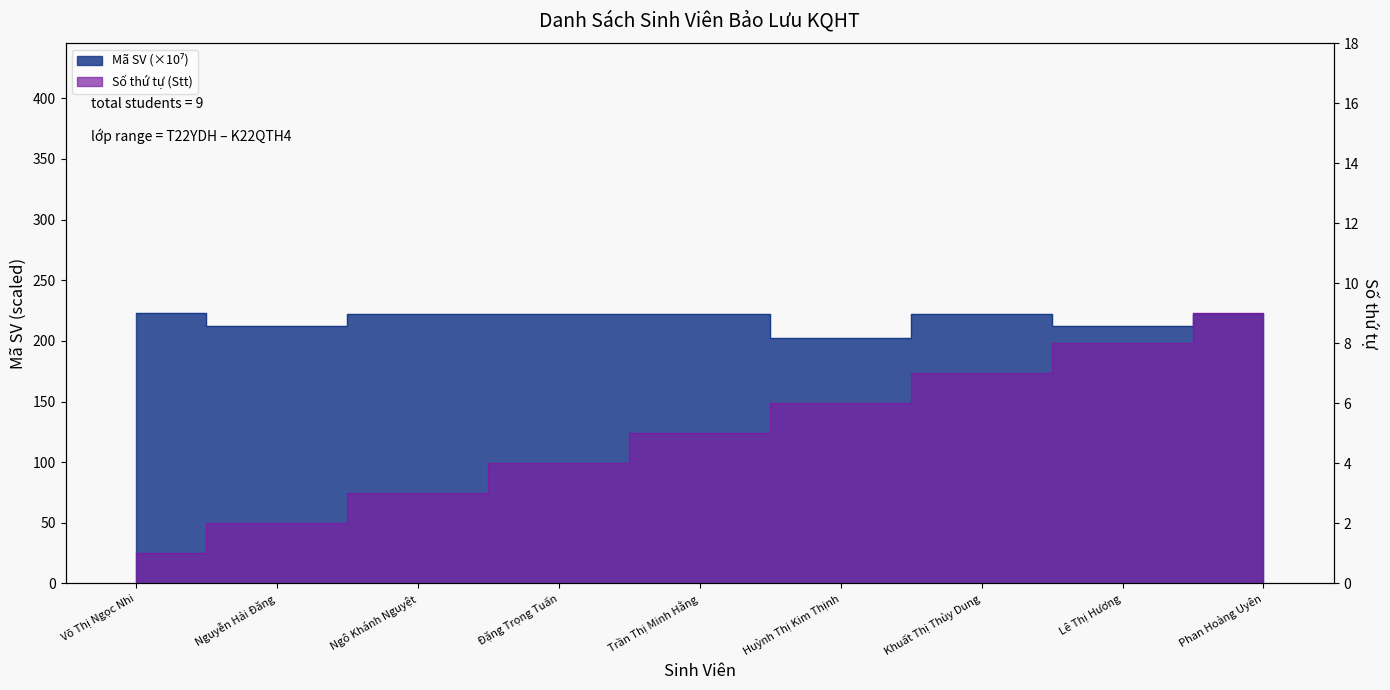

True or false: Mã SV and Stt intersect in this chart.

False